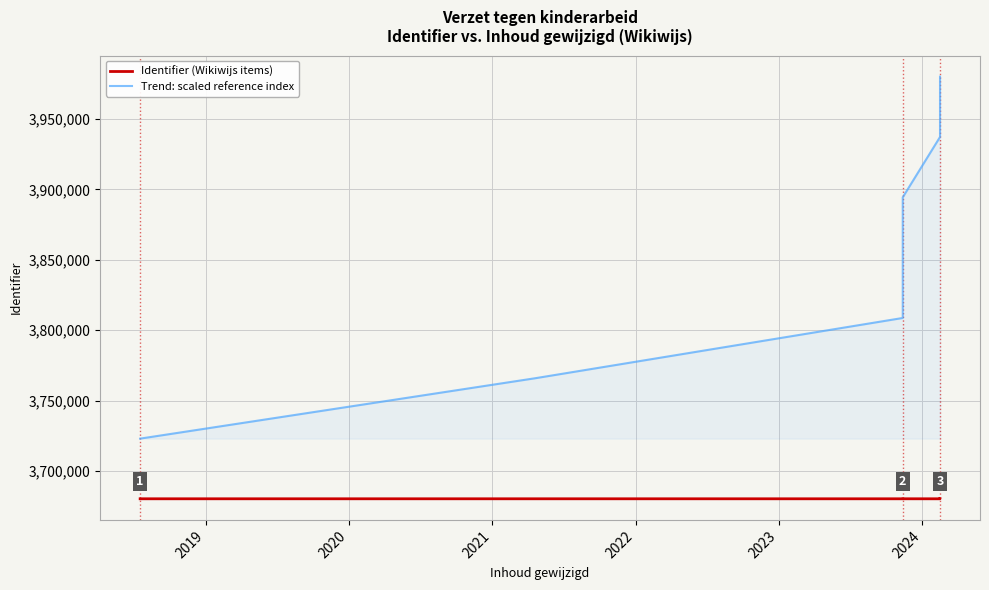

Reading left to right, extract all data points from this chart.

Identifier (Wikiwijs items): 3680219.0	3680221.0	3680215.0	3680217.0	3680223.0	3680212.0	3680213.0
Trend: scaled reference index: 3722957.1	3765814.3	3808671.4	3851528.6	3894385.7	3937242.9	3980100.0